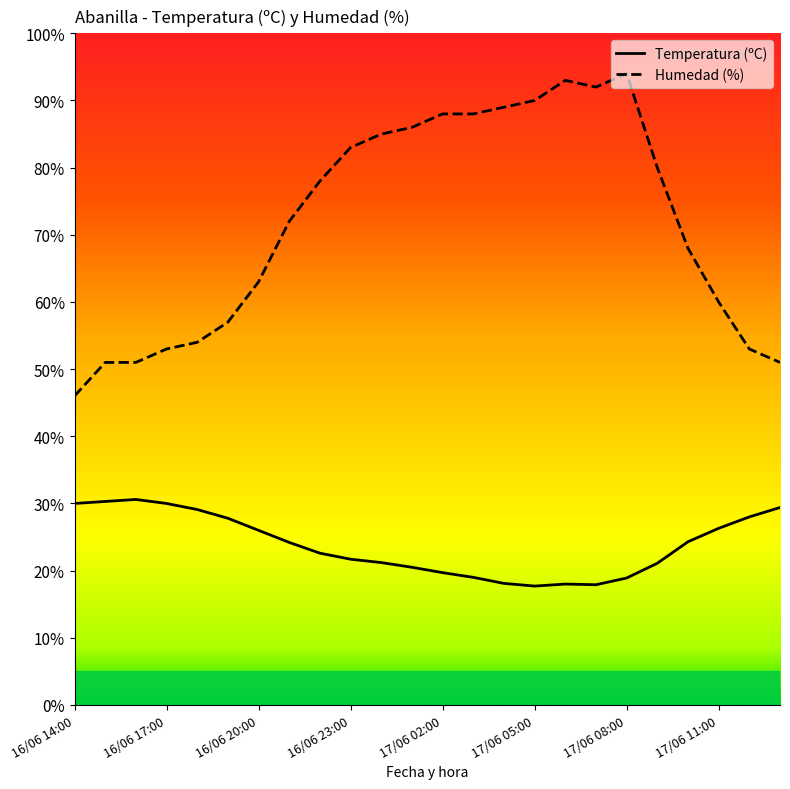

What is the smallest value displayed?

17.7